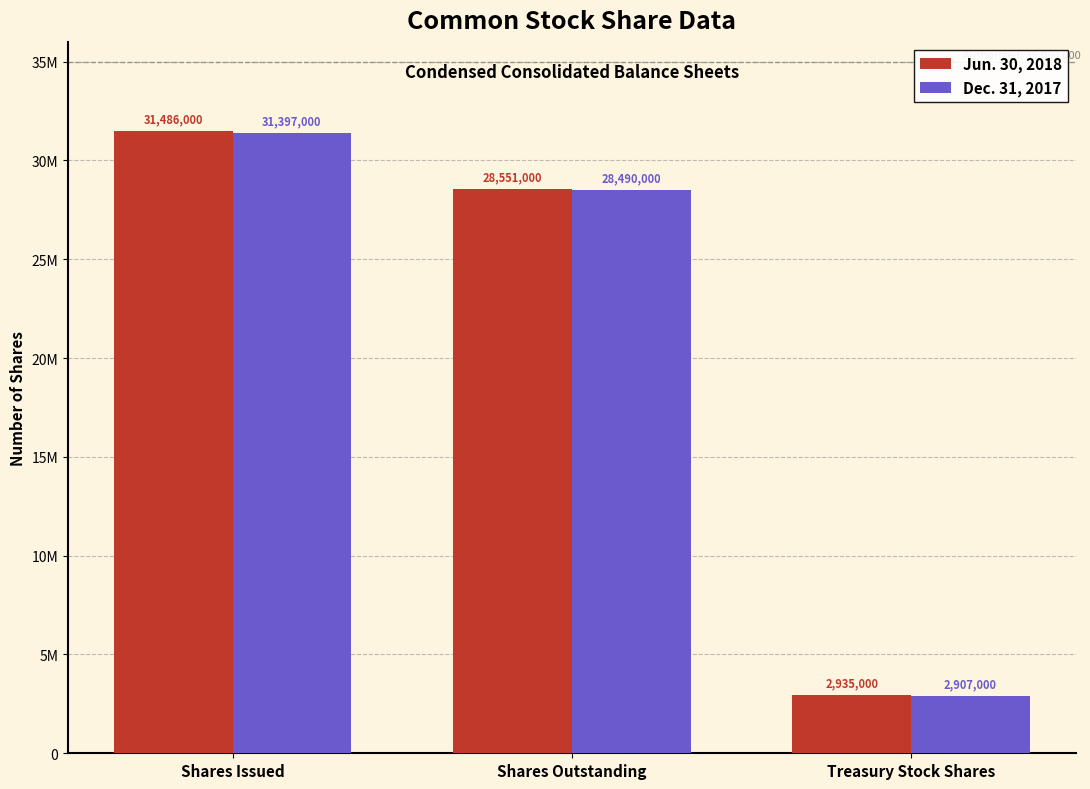

What are all the series names shown in the legend?

Jun. 30, 2018, Dec. 31, 2017